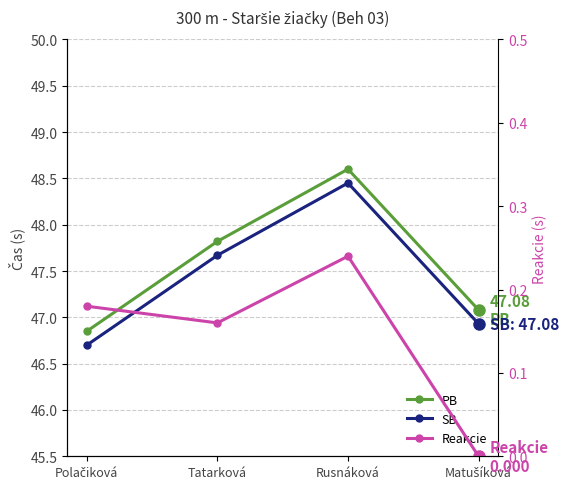

True or false: Reakcie and SB intersect in this chart.

False